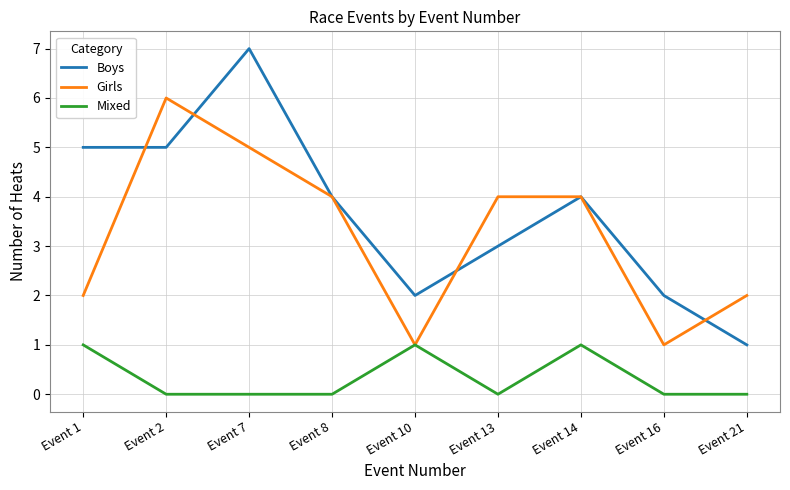

List the series in order of their peak value, lowest first.

Mixed, Girls, Boys